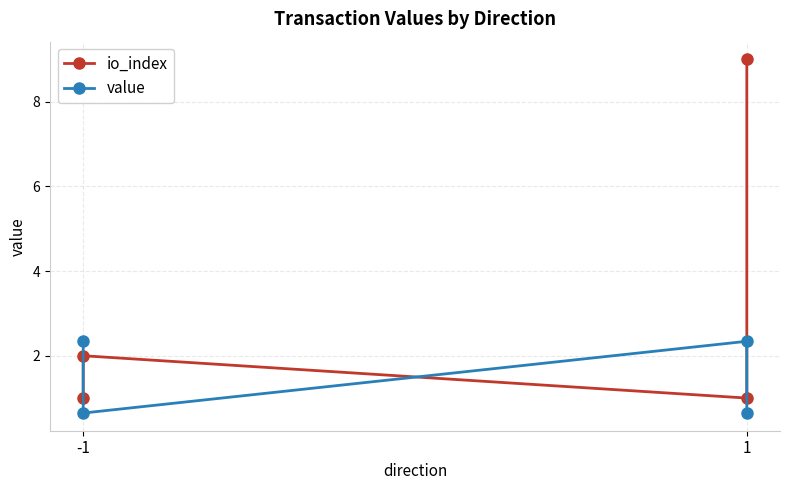

How many lines are shown in the chart?

2